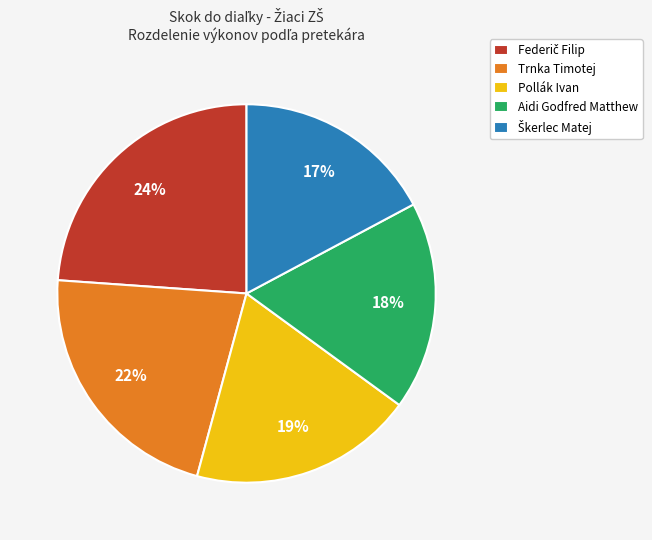

Is it true that Pollák Ivan is 27% of the pie?

False